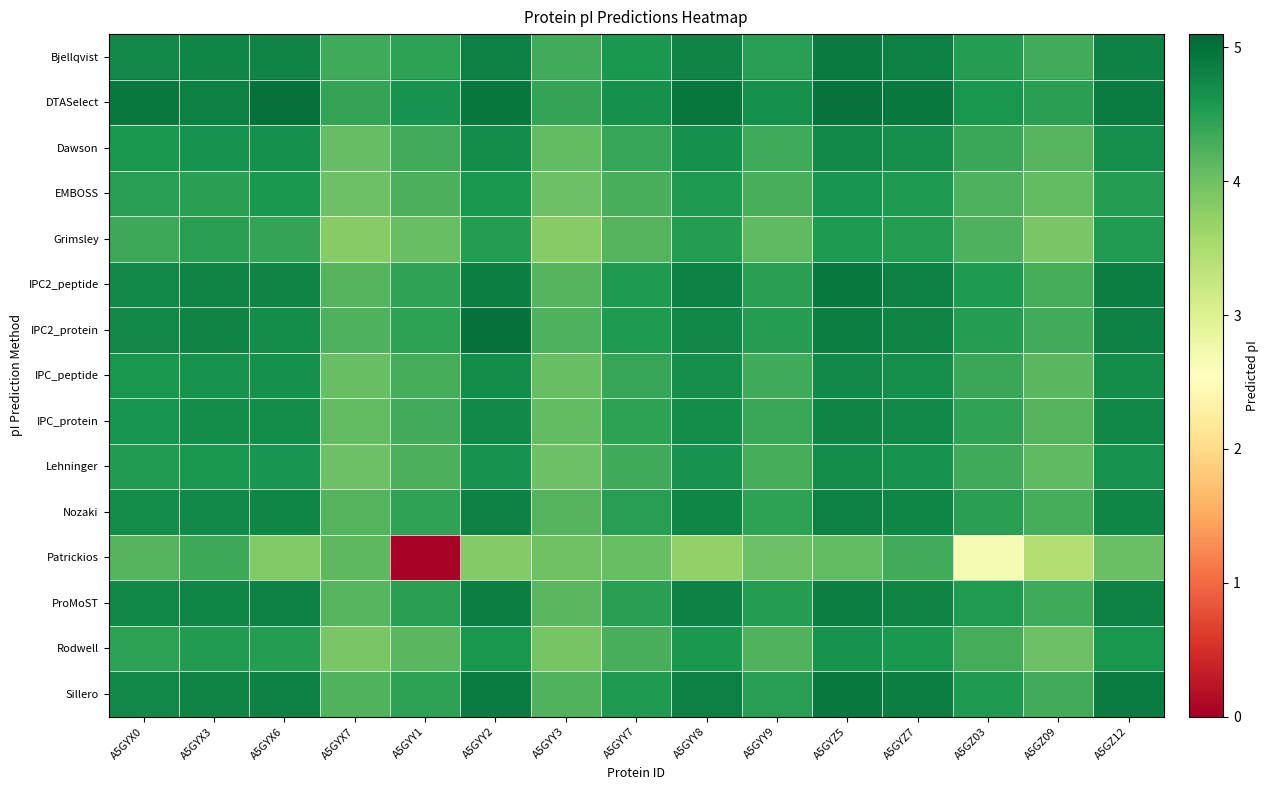

At which category is the sum across all series the highest?

A5GYZ5